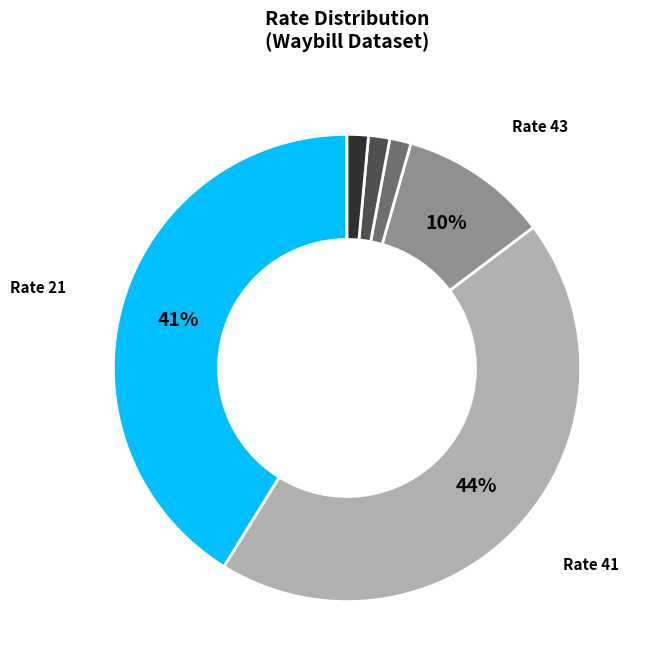

Does any single category account for the majority?

No